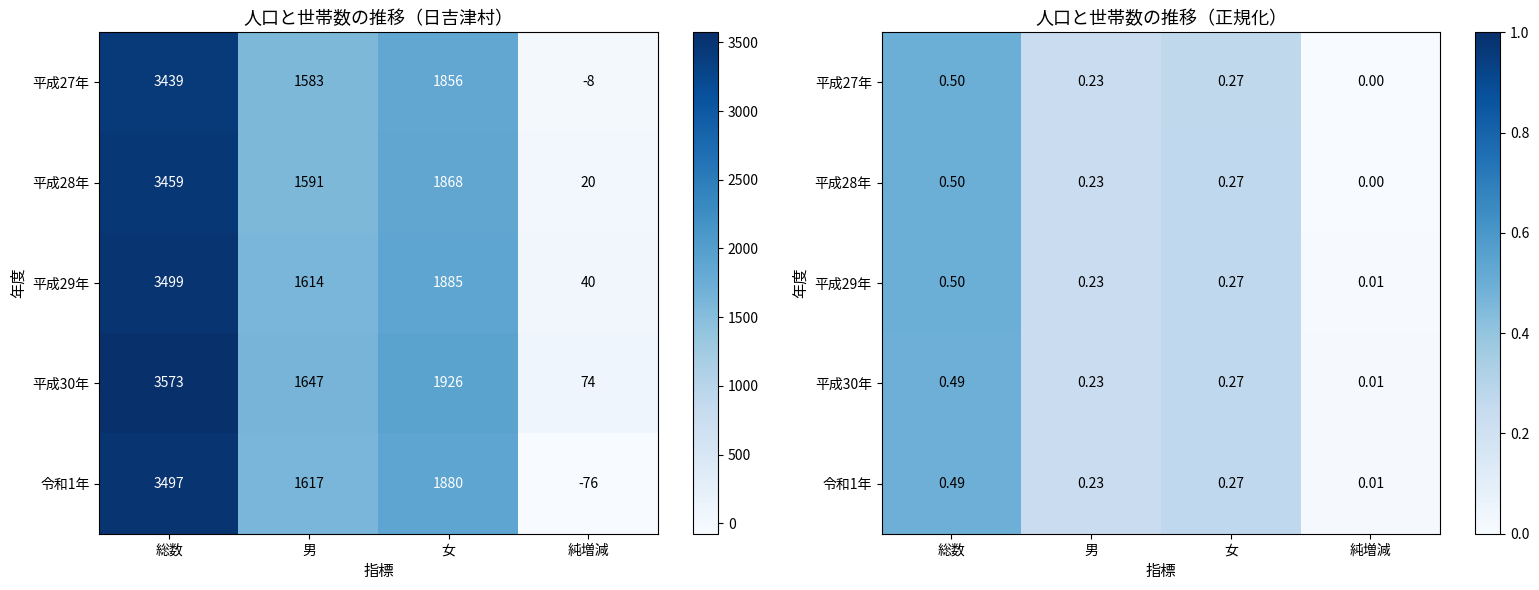

The 平成29年 series shows 0.3 at 女. True or false?

True